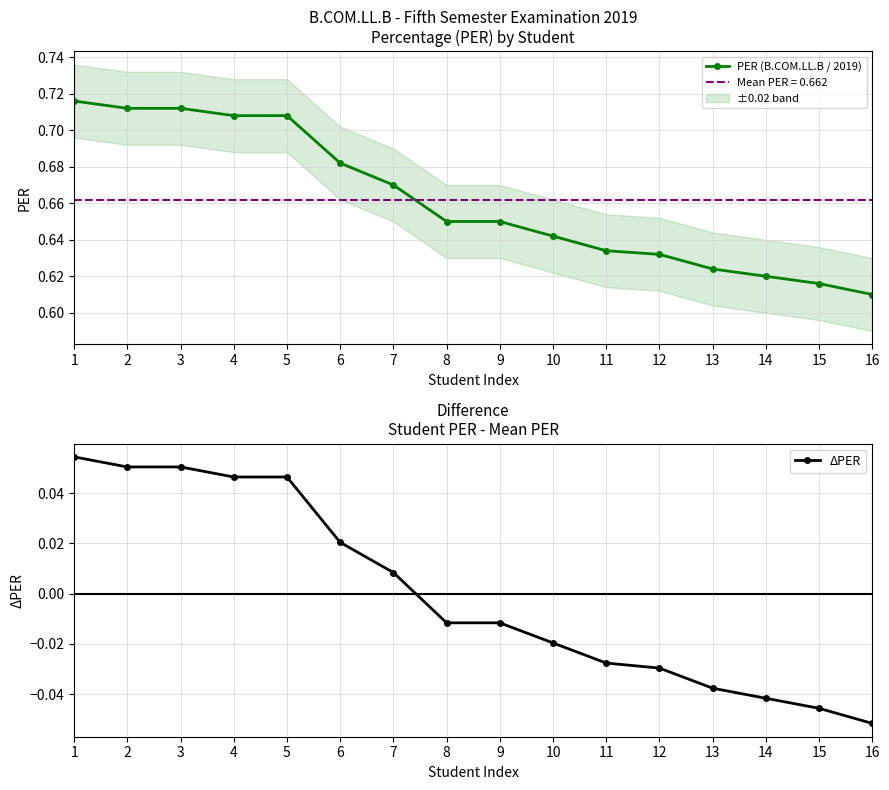

True or false: PER (B.COM.LL.B / 2019) and ΔPER intersect in this chart.

False